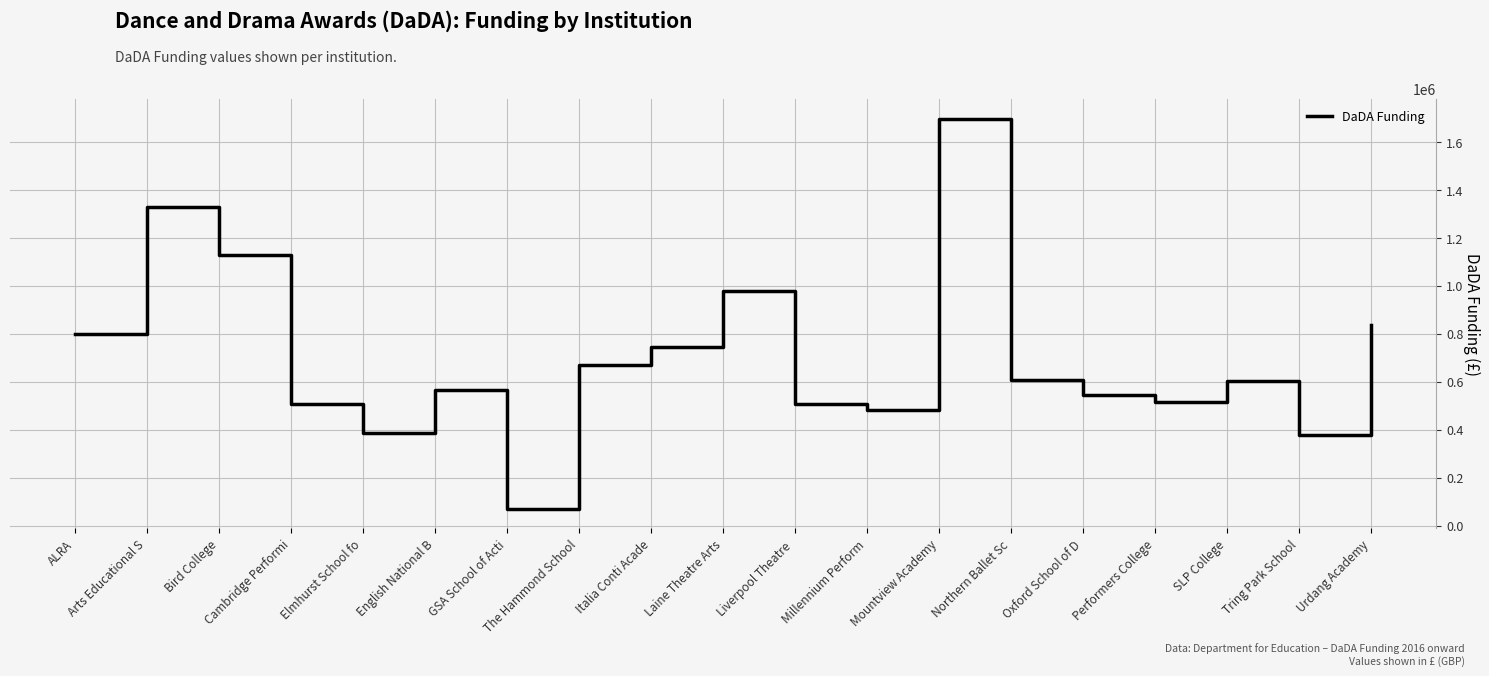

True or false: the data has more than 2 interior local peaks.

True